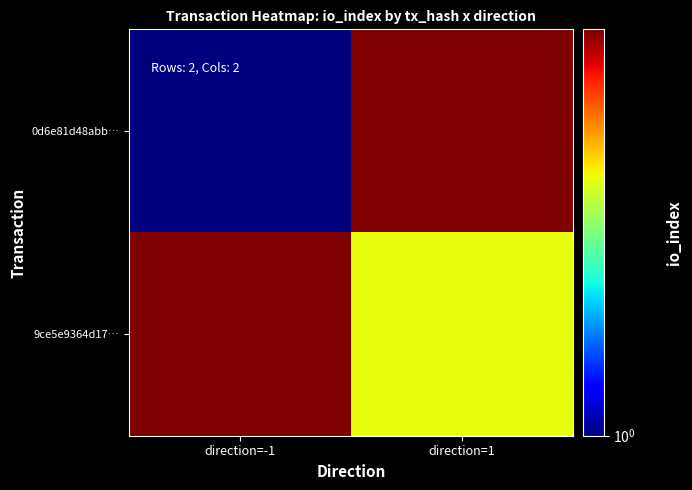

What is the smallest value displayed?

1